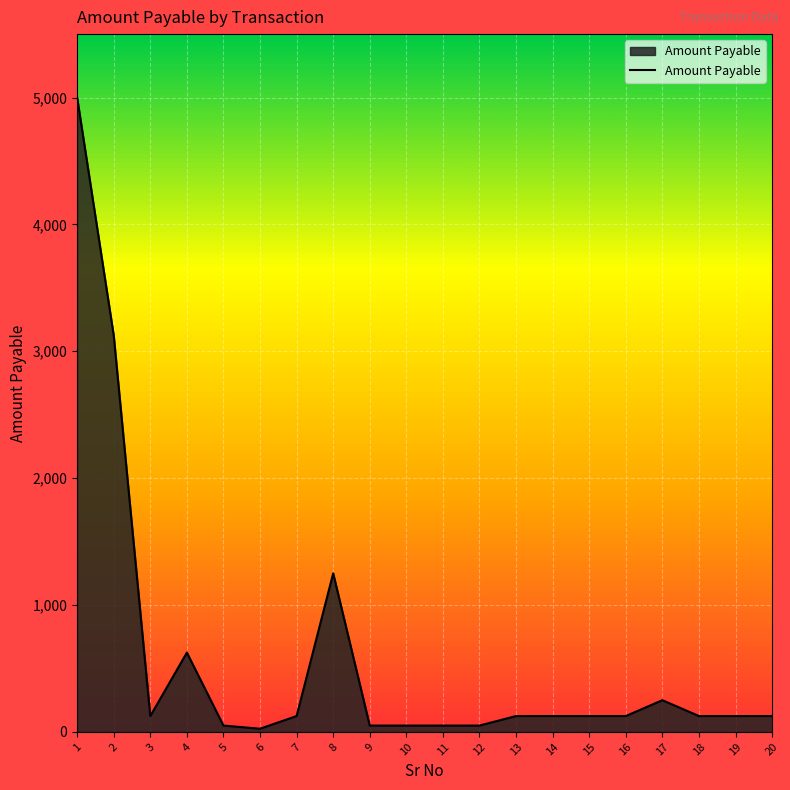

Read the value at 18.

125